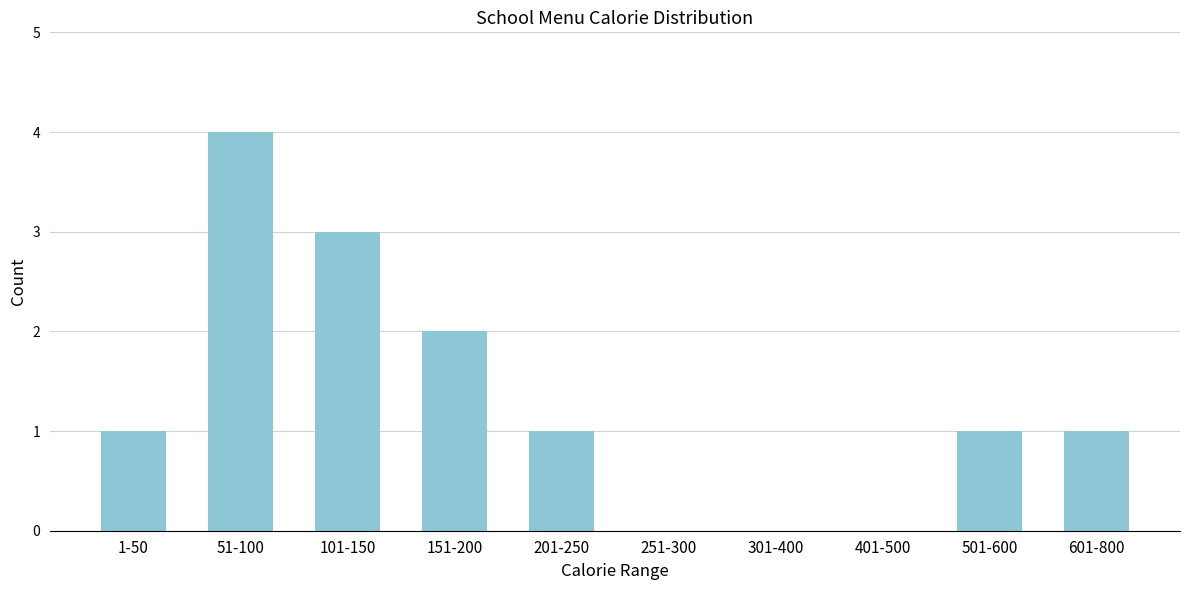

Reading left to right, extract all data points from this chart.

1-50=1	51-100=4	101-150=3	151-200=2	201-250=1	251-300=0	301-400=0	401-500=0	501-600=1	601-800=1